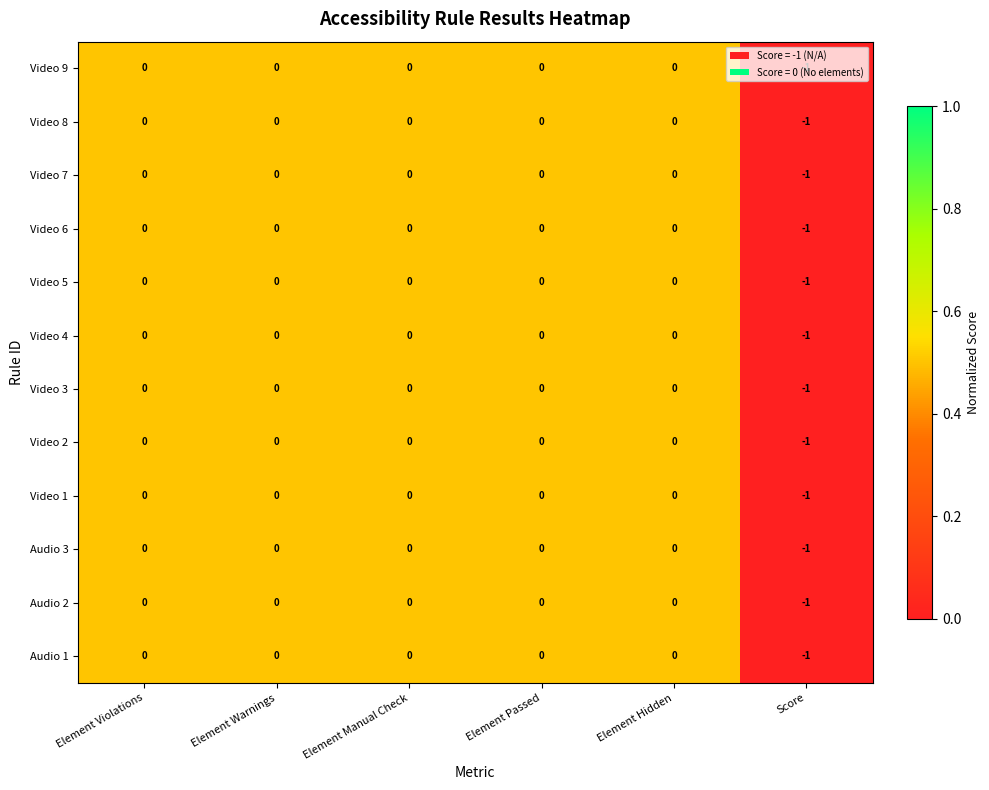

How many Video 4 values are between 0 and 1?

5